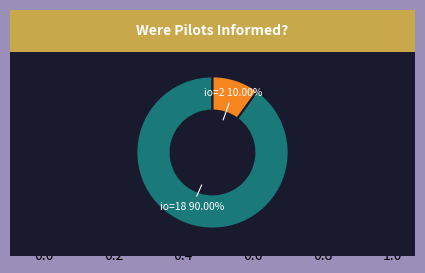

Does any single category account for the majority?

Yes